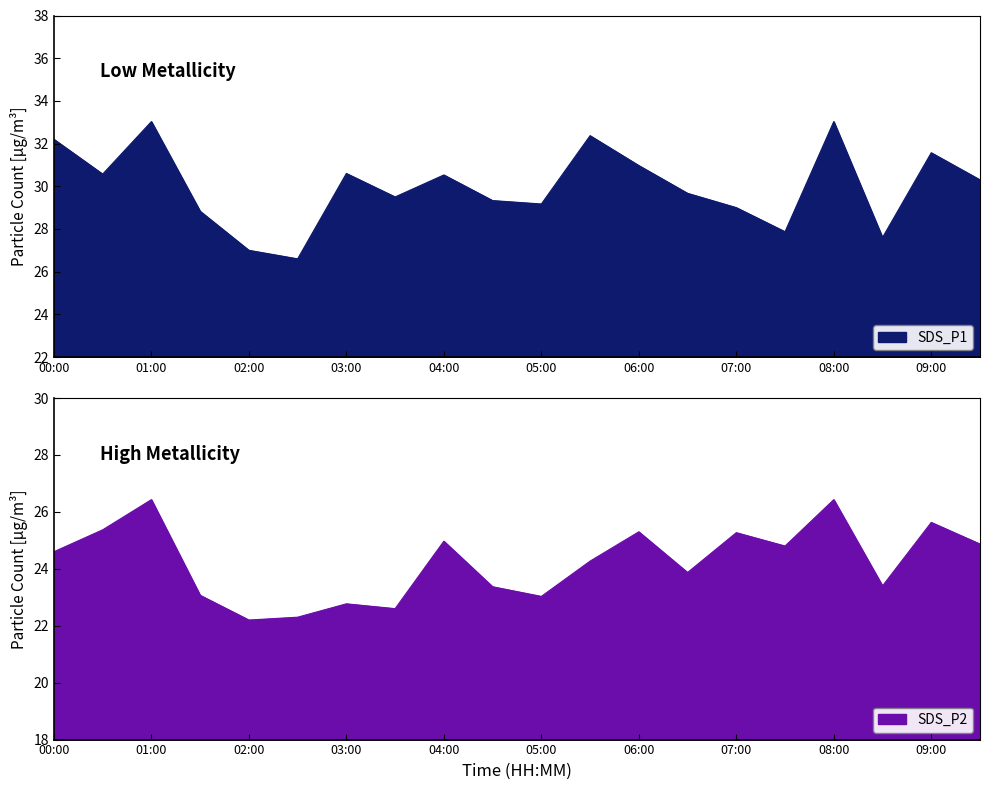

Which series changed the most between 06:00 and 08:00?

SDS_P1